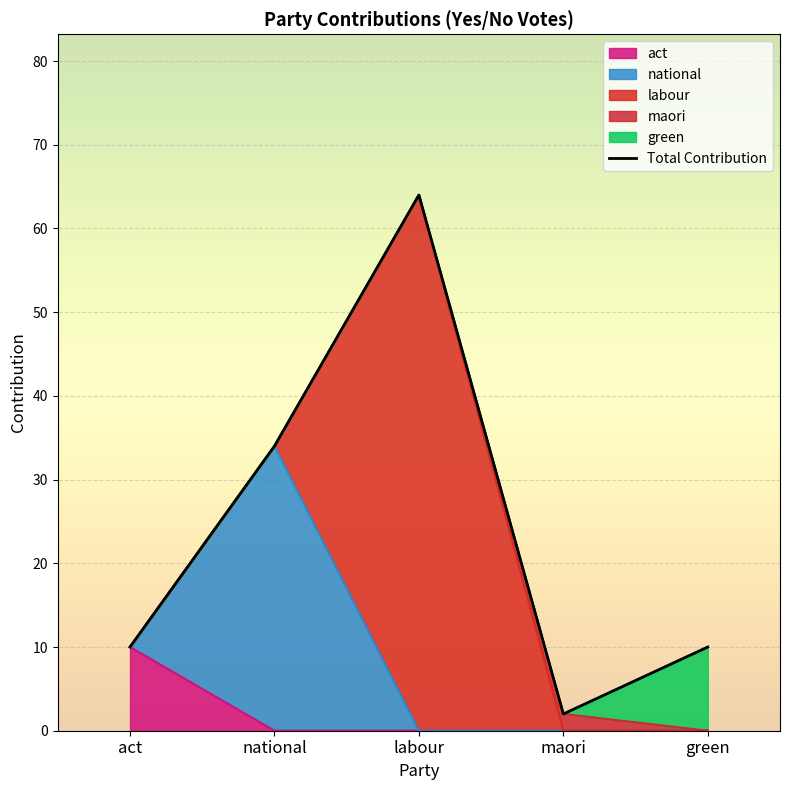

True or false: the data shows 34 at national.

True